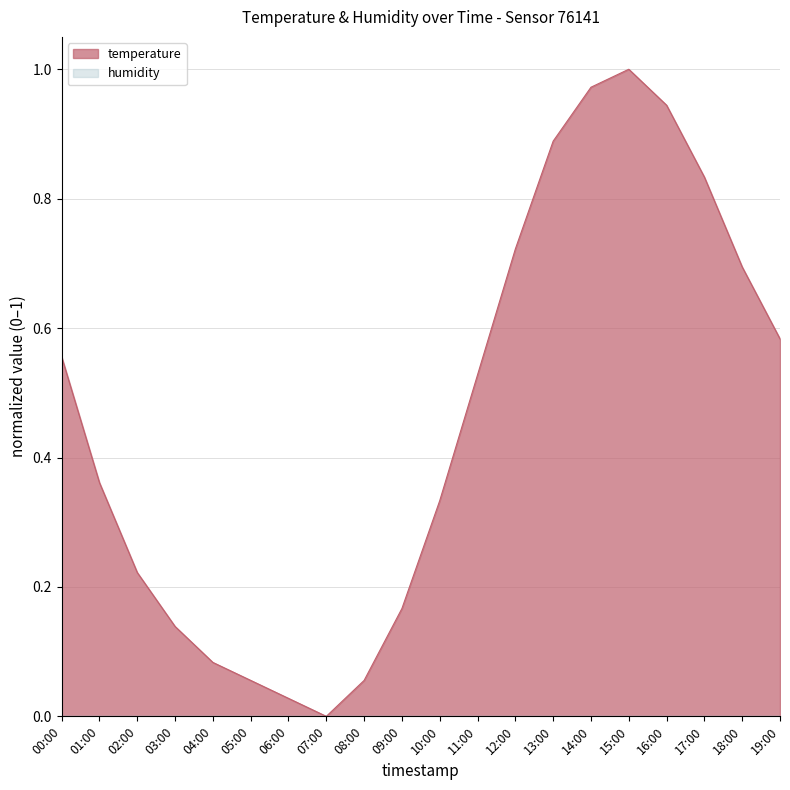

How many lines are shown in the chart?

2